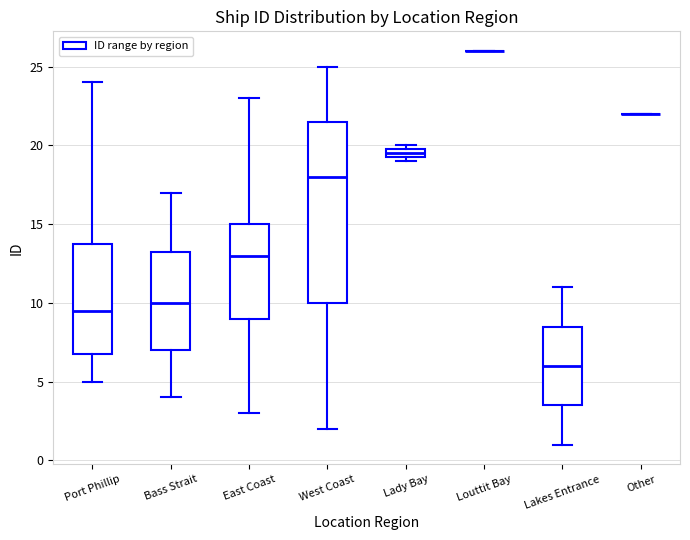

Where is the lower edge of the box for Lady Bay on the y-axis? The values are not printed on the chart, so give them approximately, as read against the axis.

19.5